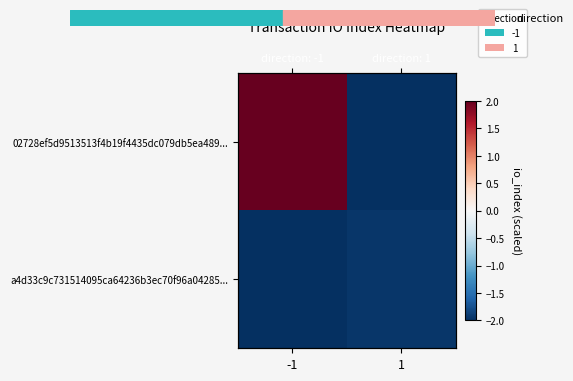

Rank the series by their average value, from highest to lowest.

02728ef5d9513513f4b19f4435dc079db5ea489..., a4d33c9c731514095ca64236b3ec70f96a04285...